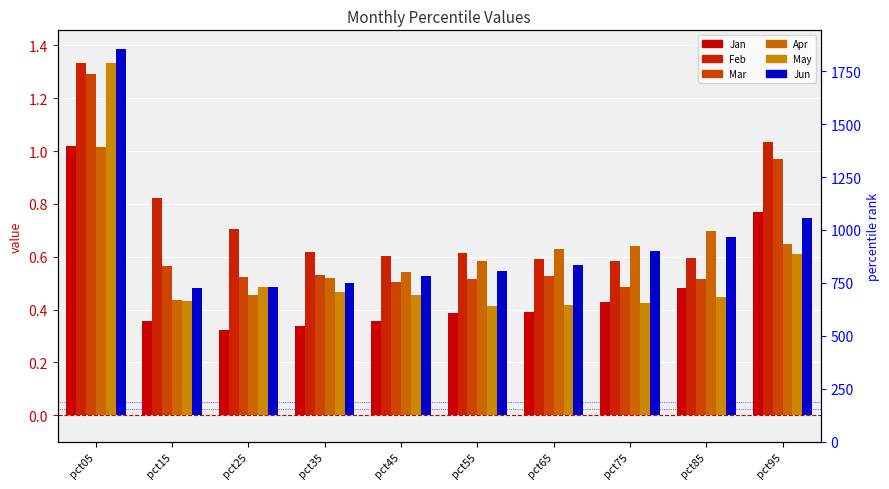

Which series has the largest range (max minus min)?

May